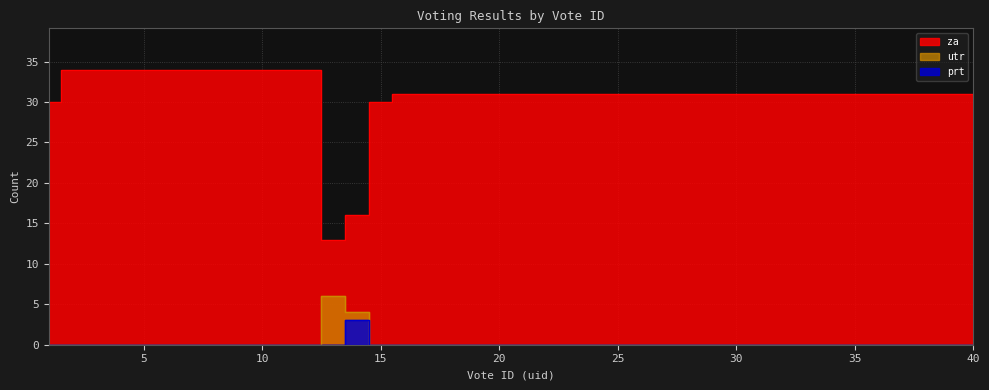

Reading left to right, extract all data points from this chart.

za: 30	34	34	34	34	34	34	34	34	34	34	34	13	16	30	31	31	31	31	31	31	31	31	31	31	31	31	31	31	31	31	31	31	31	31	31	31	31	31	31
prt: 0	0	0	0	0	0	0	0	0	0	0	0	0	3	0	0	0	0	0	0	0	0	0	0	0	0	0	0	0	0	0	0	0	0	0	0	0	0	0	0
utr: 0	0	0	0	0	0	0	0	0	0	0	0	6	4	0	0	0	0	0	0	0	0	0	0	0	0	0	0	0	0	0	0	0	0	0	0	0	0	0	0